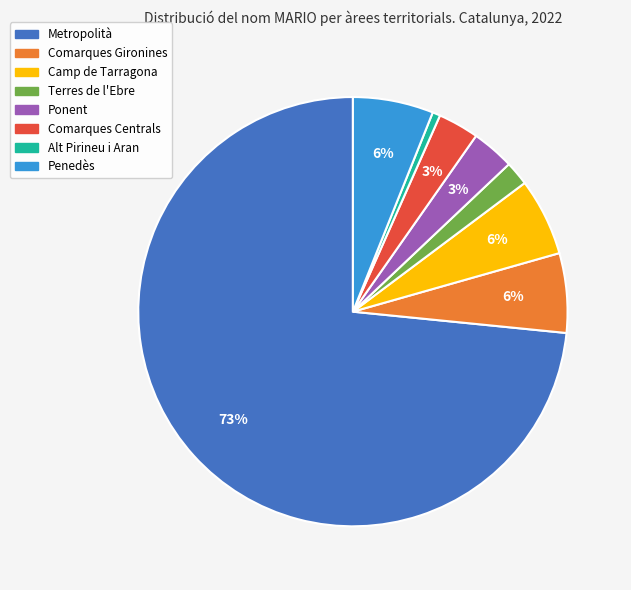

Count the number of slices in the pie.

8